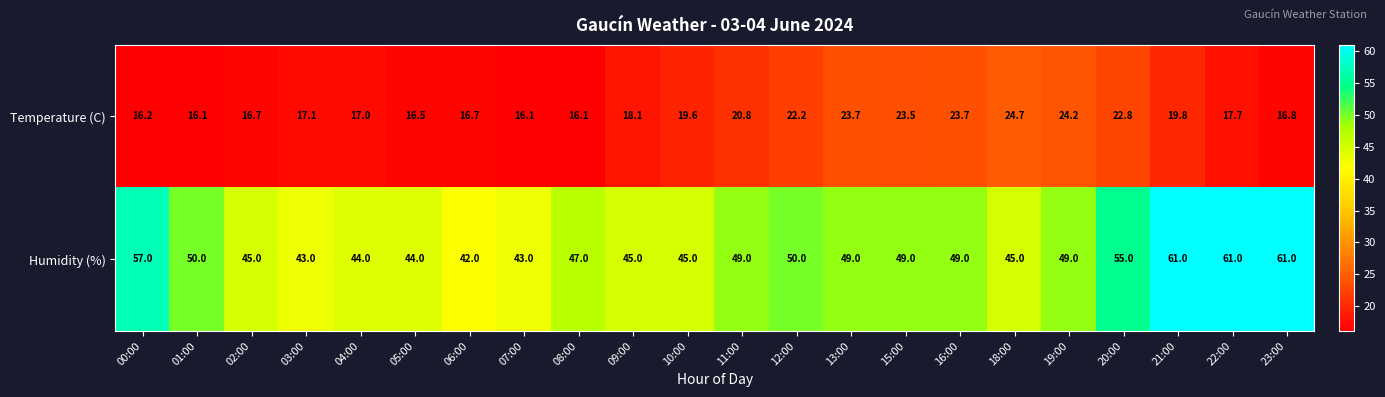

Rank the series by their average value, from highest to lowest.

Humidity (%), Temperature (C)